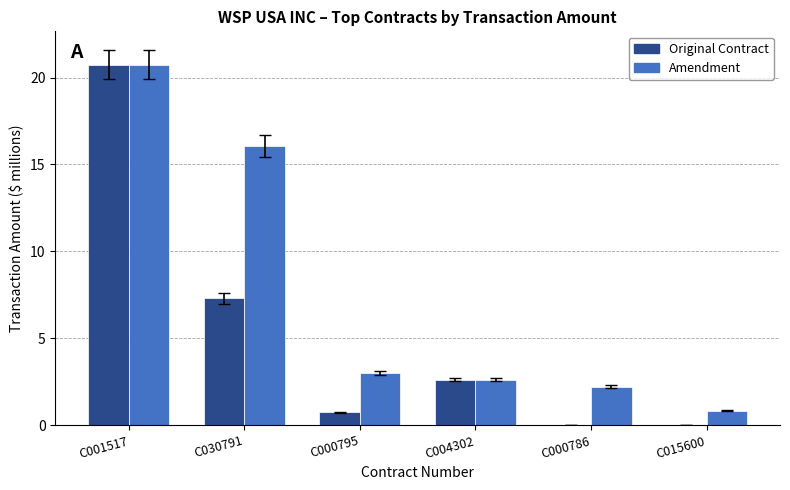

What is the sum of all Amendment values?

45.5